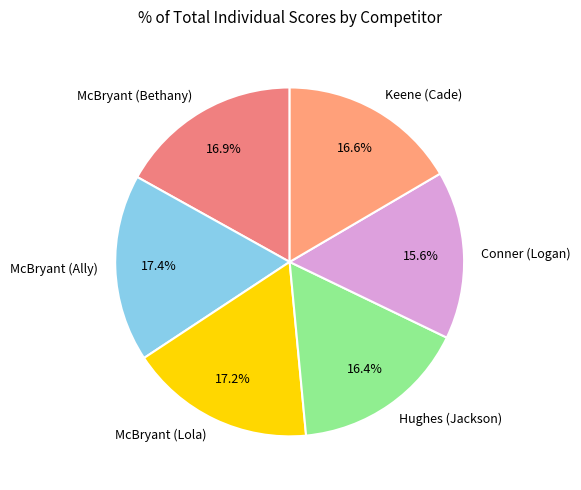

Which slice is the smallest?

Conner (Logan)